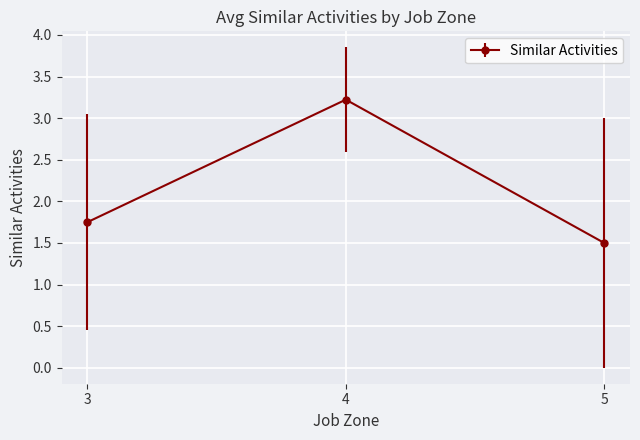

Is this an area chart (filled region under the line)?

No